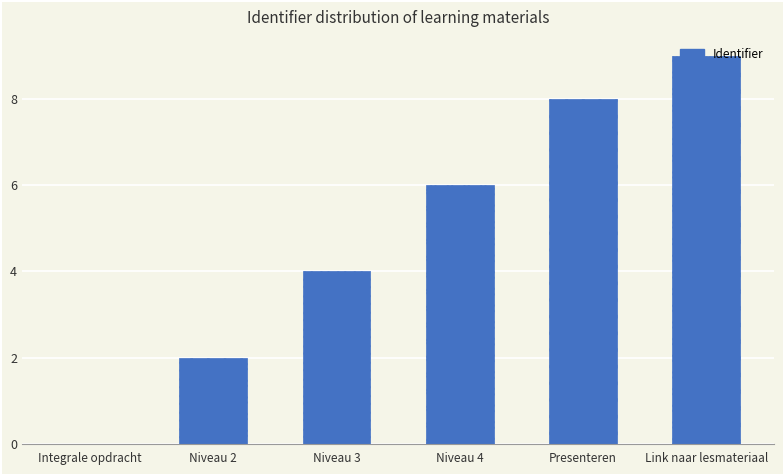

What is the maximum value shown in the chart?

9